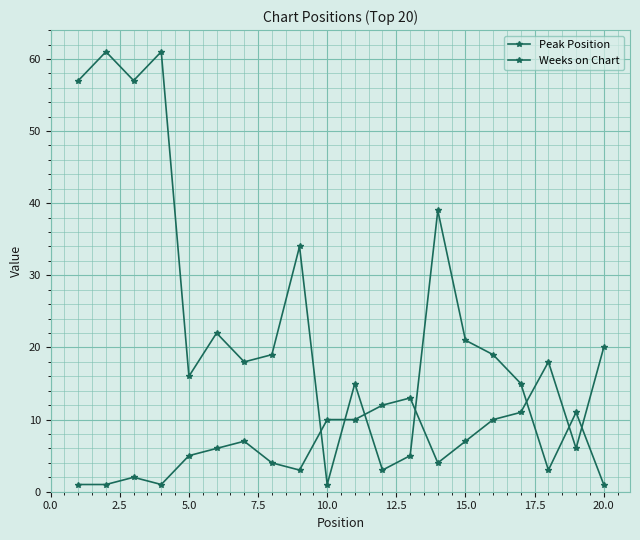

Rank the series by their average value, from lowest to highest.

Peak Position, Weeks on Chart